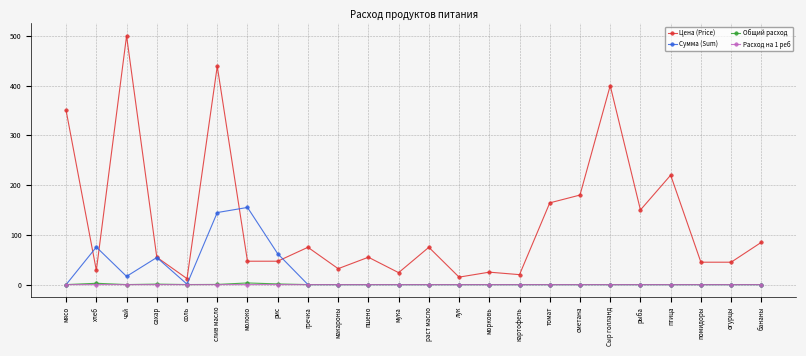

Which series has the widest spread of values?

Цена (Price)